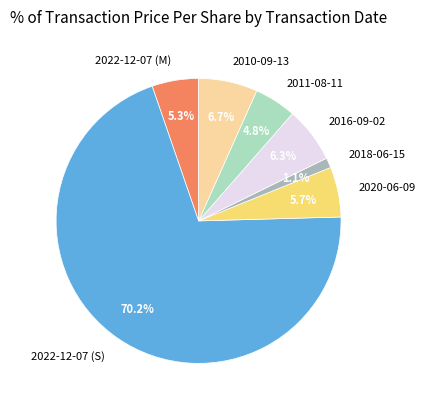

Is it true that 2016-09-02 is 19% of the pie?

False